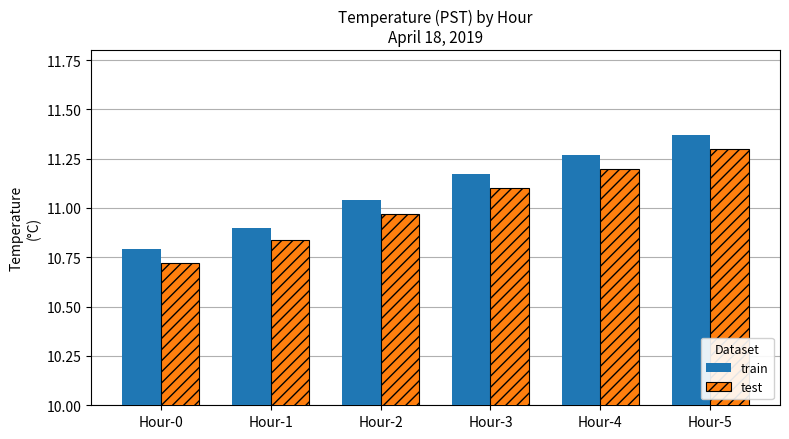

At Hour-2, list the series in order from smallest to largest.

test, train